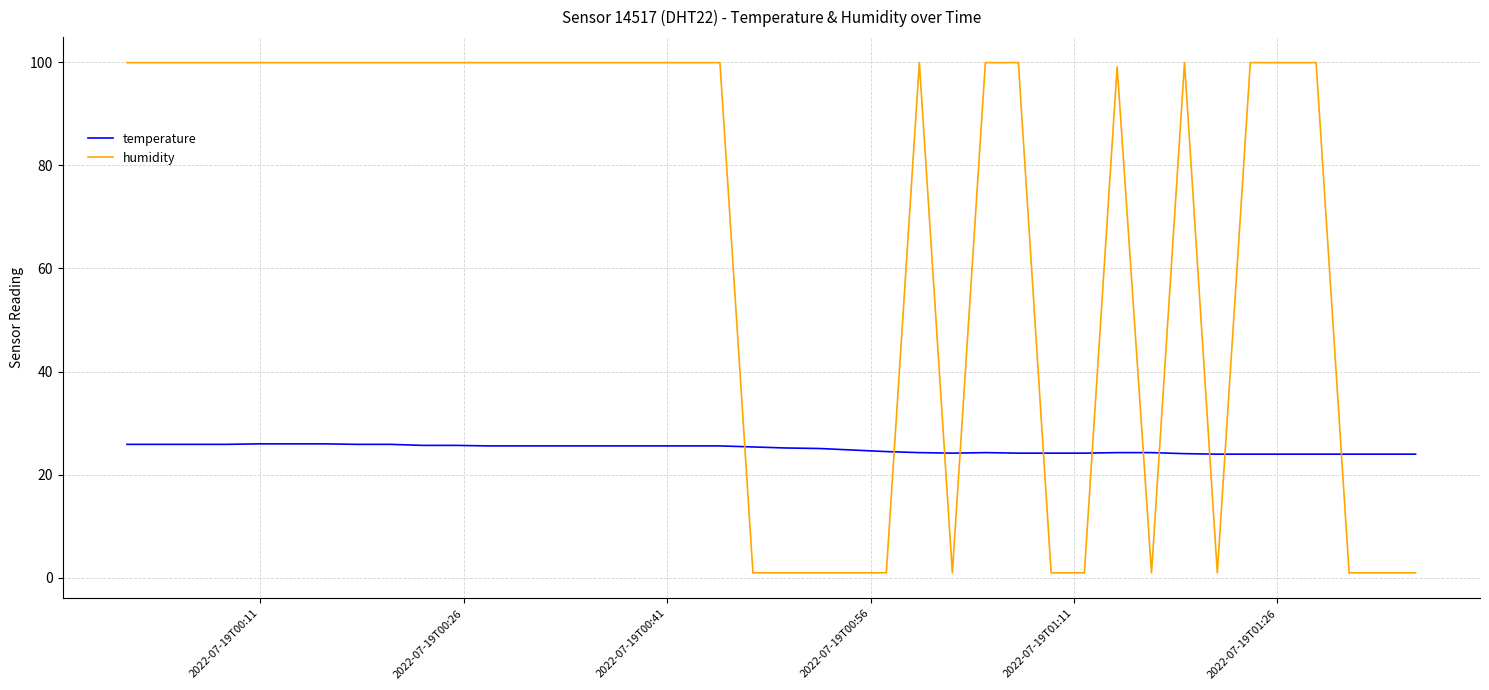

Which series has the largest range (max minus min)?

humidity